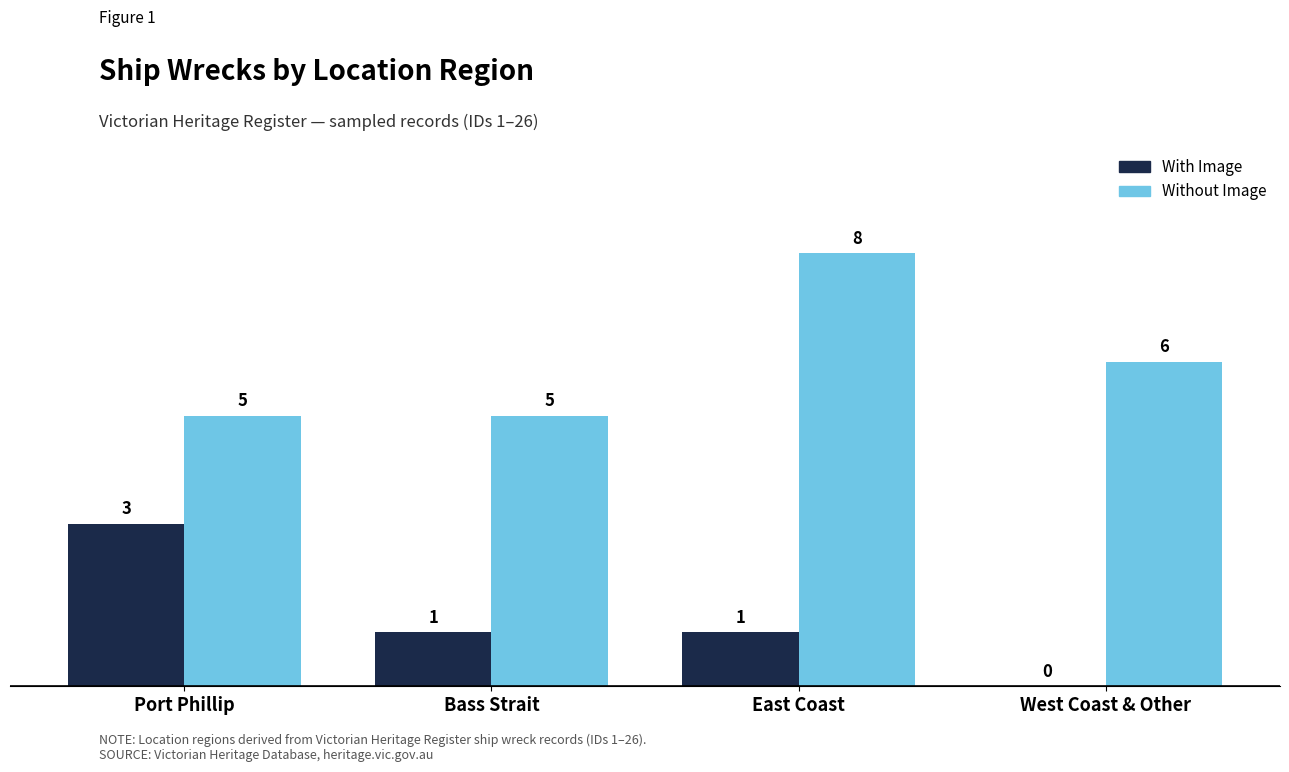

Between East Coast and West Coast & Other, which series saw the biggest shift?

Without Image